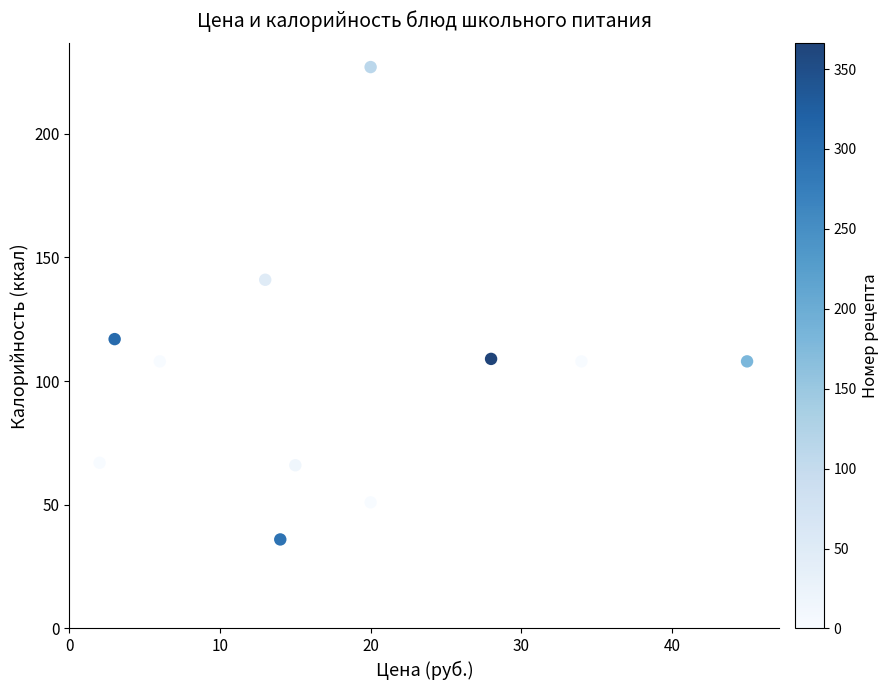

What is the average X value?

18